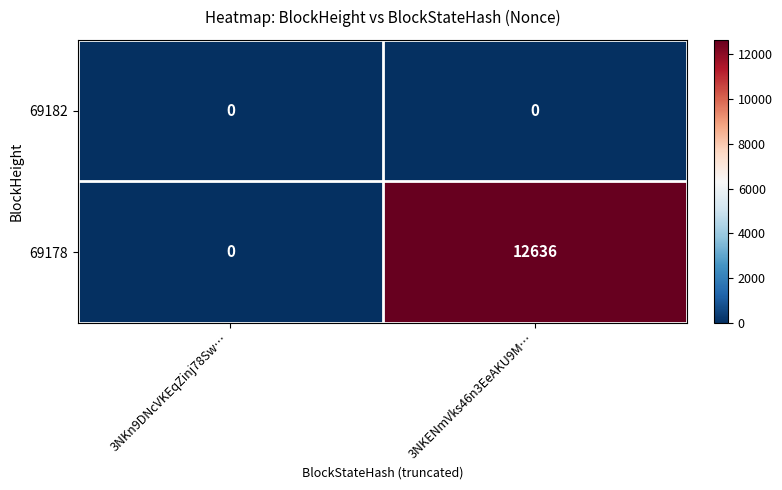

True or false: 69182 has a value of 0 at 3NKn9DNcVKEqZinj78Sw….

True